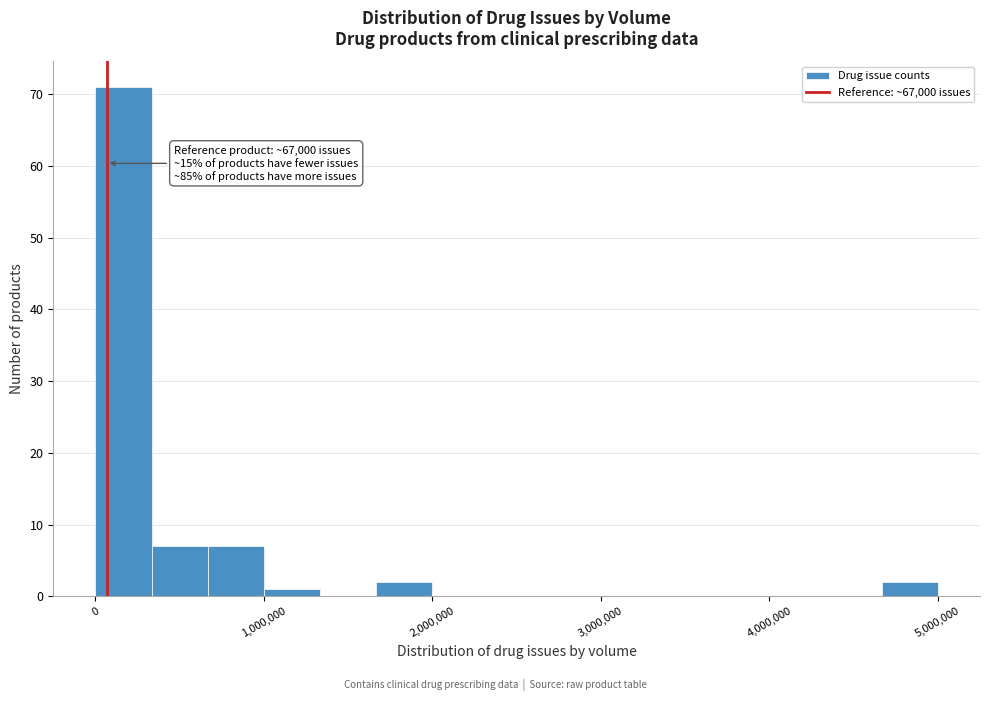

Read against the x-axis, roughly where is the centre of the tallest bar?

200000